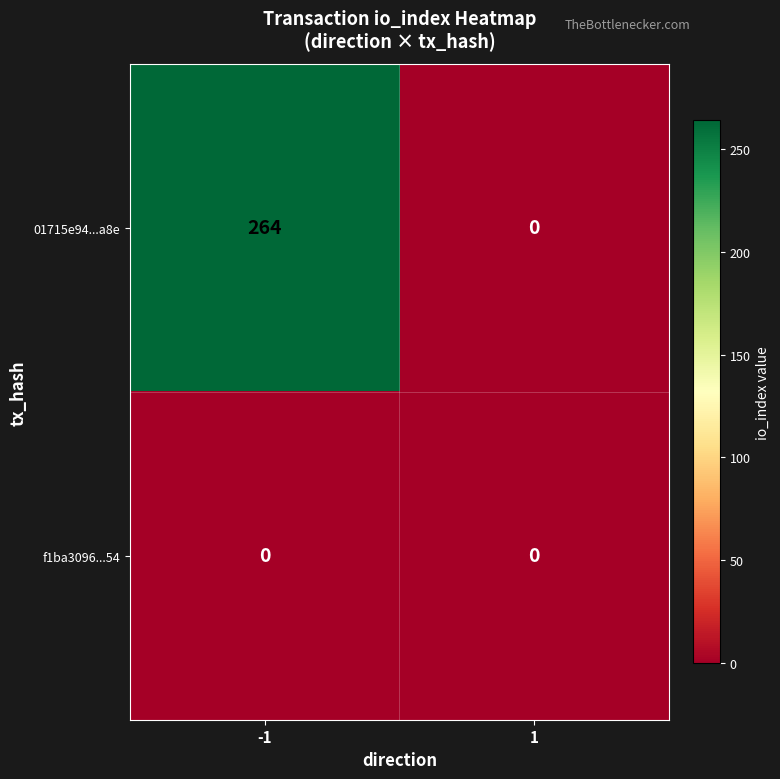

Count the number of categories in the chart.

2